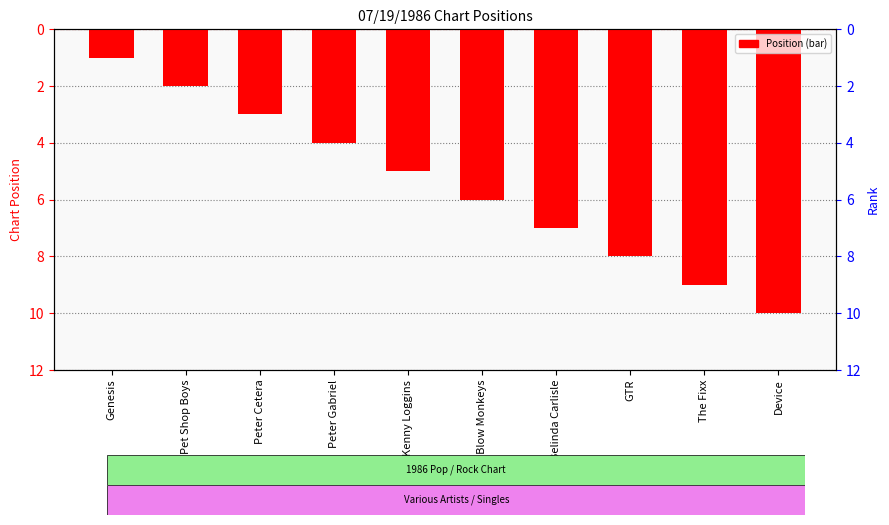

What is the change in value from Peter Gabriel to The Blow Monkeys?

+2